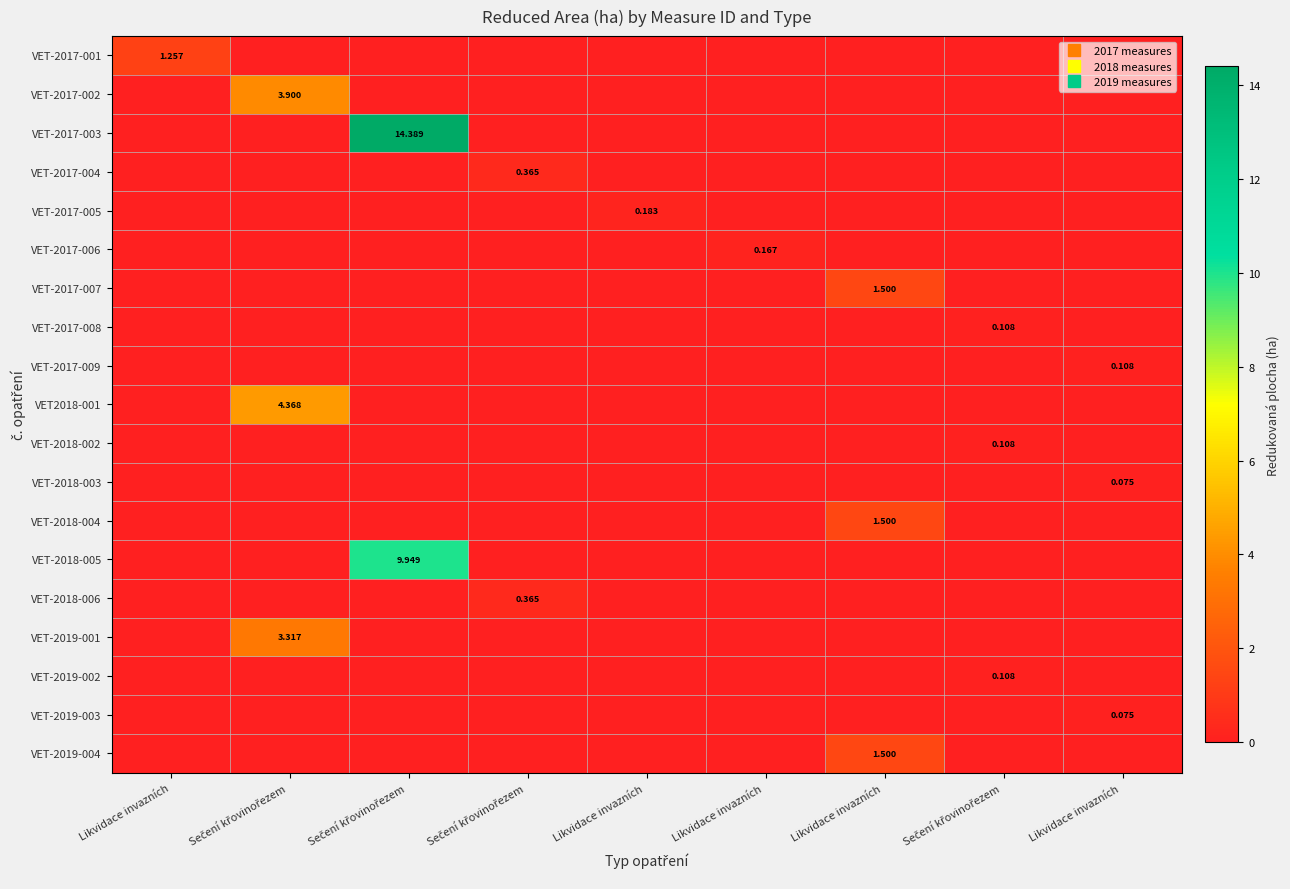

Is it true that VET-2017-003 equals 0.0 at Likvidace invazních?

True